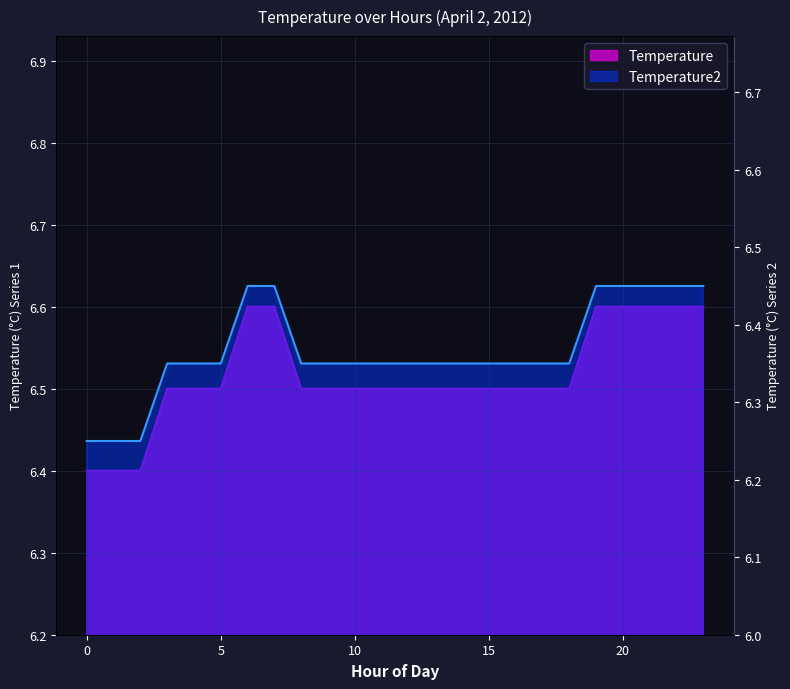

What is the value of the 14th point from the left?

6.5